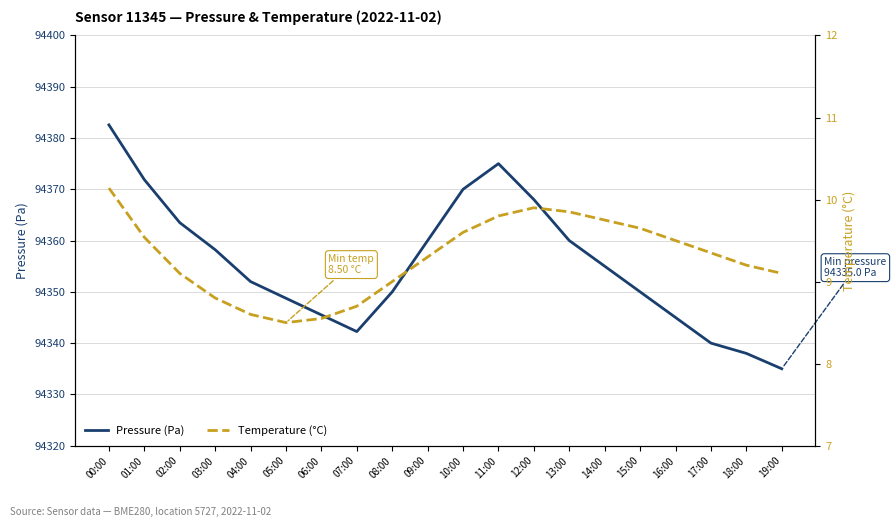

Reading left to right, what are all the values shown in this chart?

Pressure (Pa): 00:00=94382.6	01:00=94371.9	02:00=94363.5	03:00=94358.2	04:00=94352.0	05:00=94348.8	06:00=94345.5	07:00=94342.2	08:00=94350.0	09:00=94360.0	10:00=94370.0	11:00=94375.0	12:00=94368.0	13:00=94360.0	14:00=94355.0	15:00=94350.0	16:00=94345.0	17:00=94340.0	18:00=94338.0	19:00=94335.0
Temperature (°C): 00:00=10.1	01:00=9.5	02:00=9.1	03:00=8.8	04:00=8.6	05:00=8.5	06:00=8.6	07:00=8.7	08:00=9.0	09:00=9.3	10:00=9.6	11:00=9.8	12:00=9.9	13:00=9.8	14:00=9.8	15:00=9.7	16:00=9.5	17:00=9.3	18:00=9.2	19:00=9.1